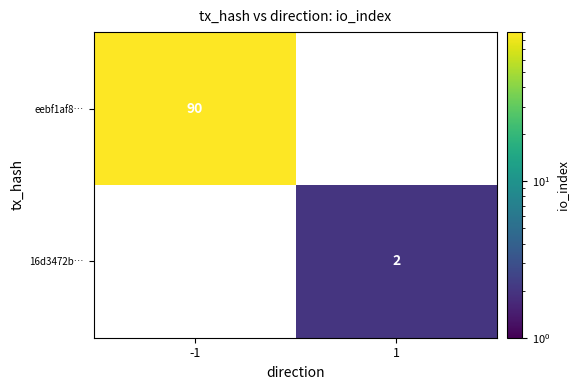

The eebf1af8… series shows 90 at -1. True or false?

True